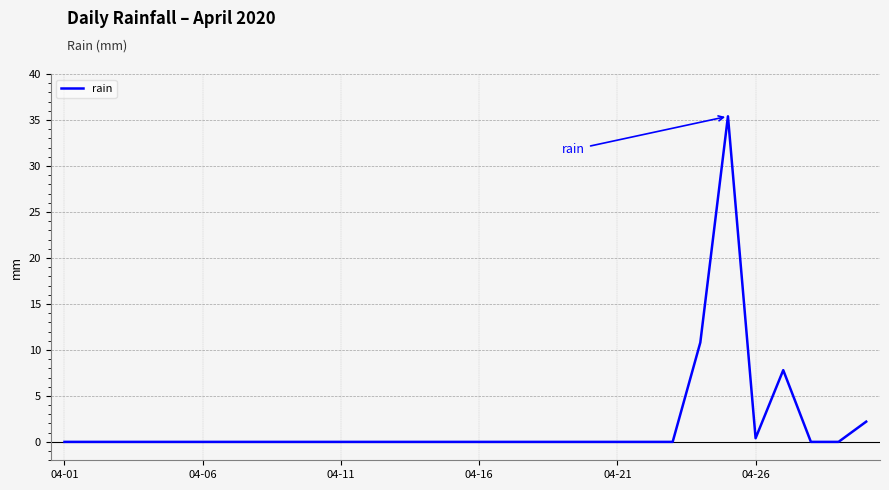

What is the greatest value displayed?

35.4